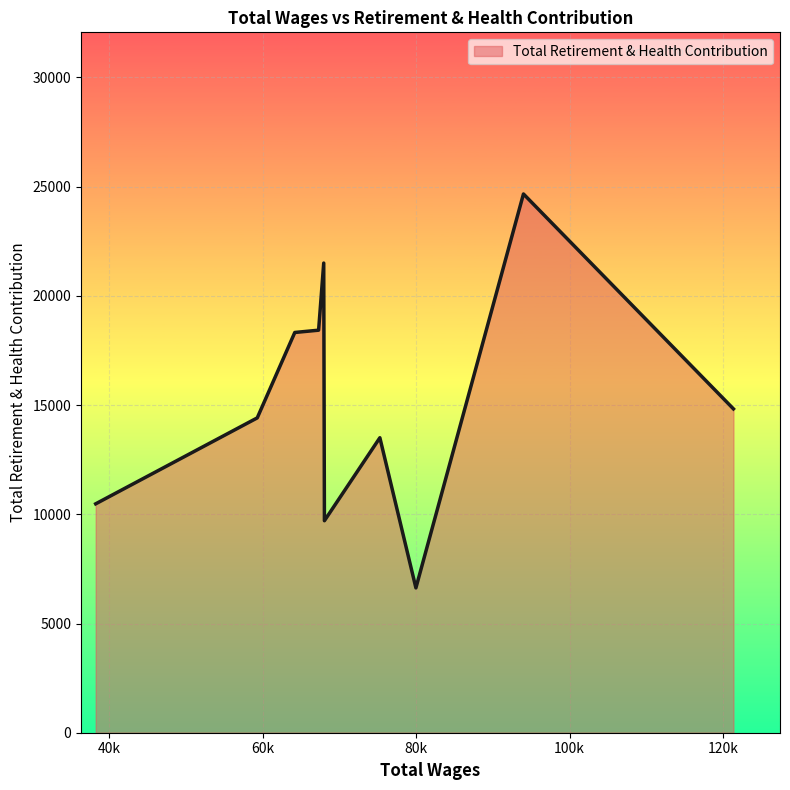

What is the maximum value shown in the chart?

24664